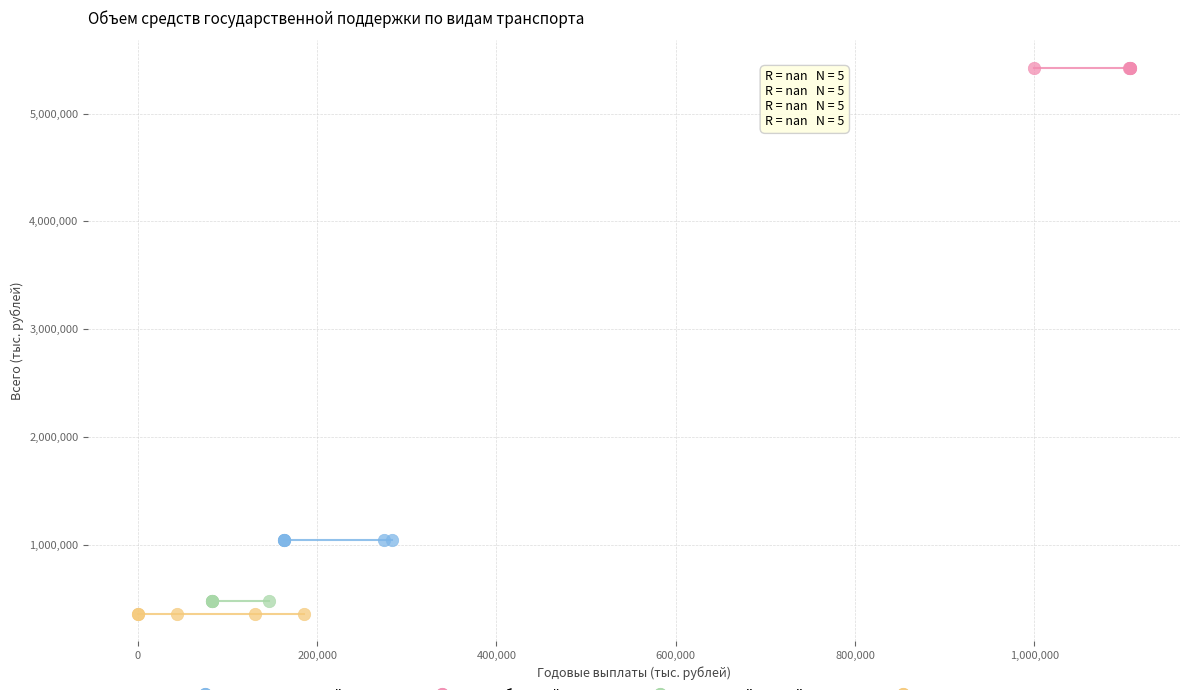

Which series contains the highest Y value?

Автомобильный транспорт